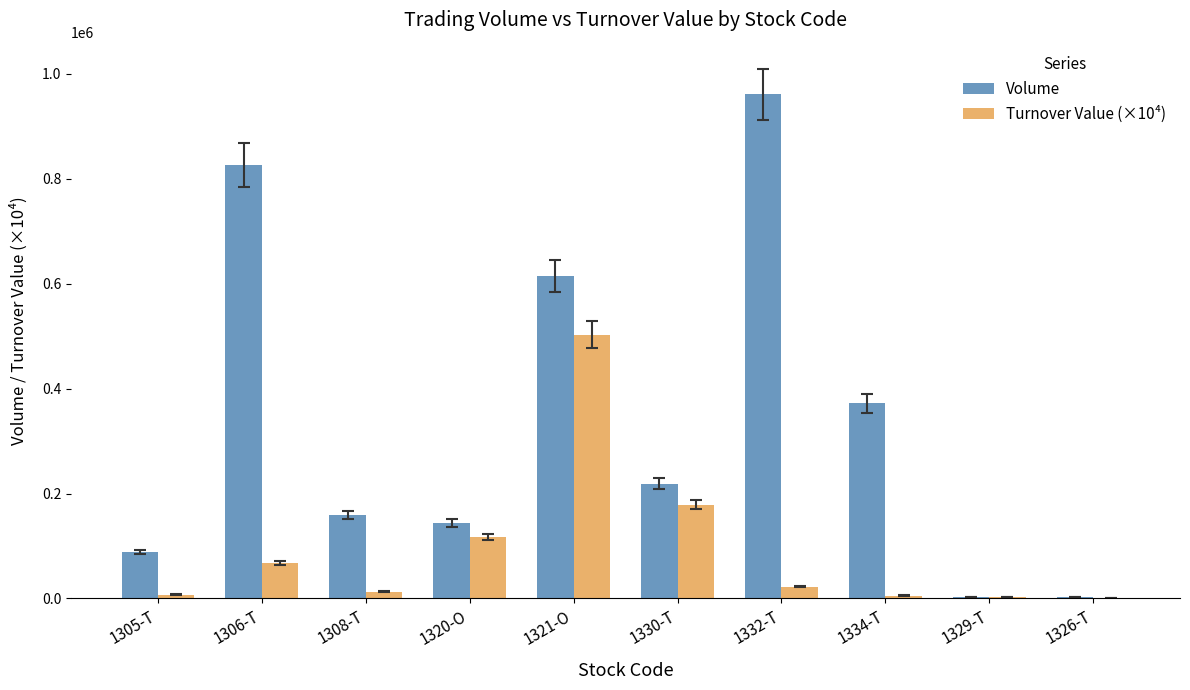

The Volume series shows 419295.9 at 1321-O. True or false?

False